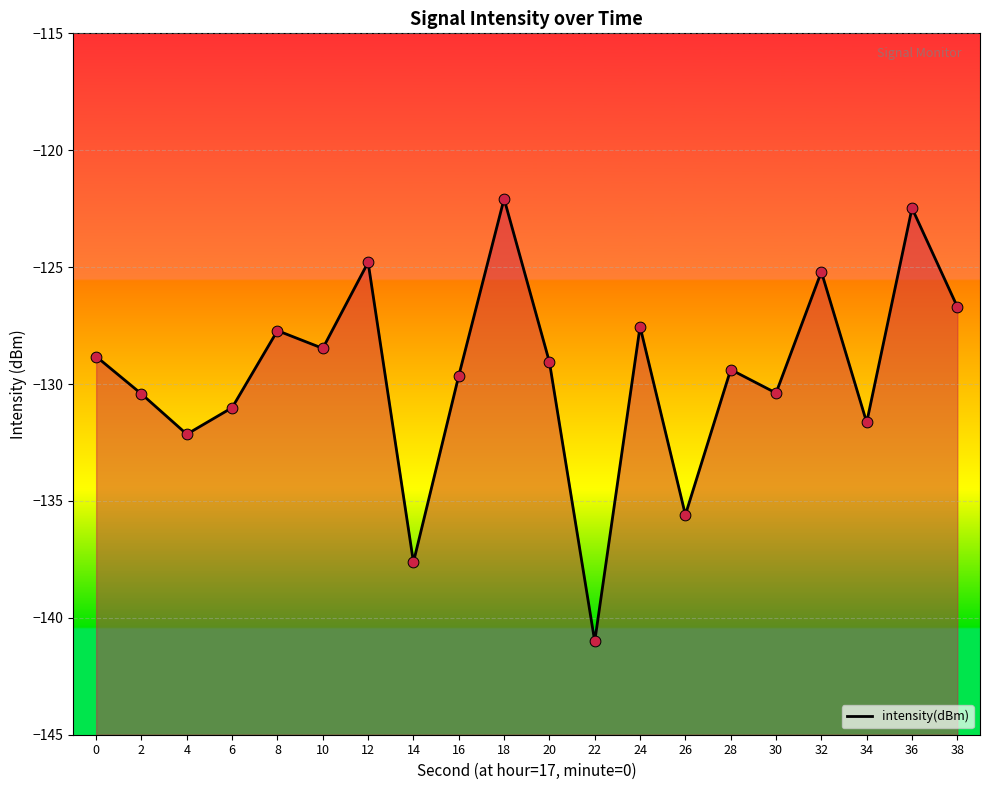

What is the change in value from 12 to 16?

-4.8